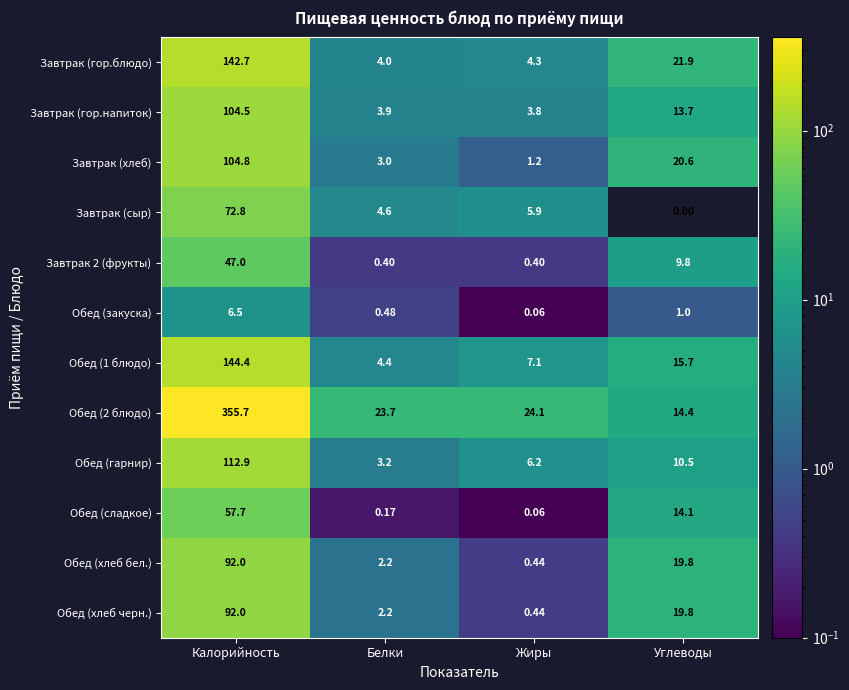

At how many categories does at least one series exceed 5?

4